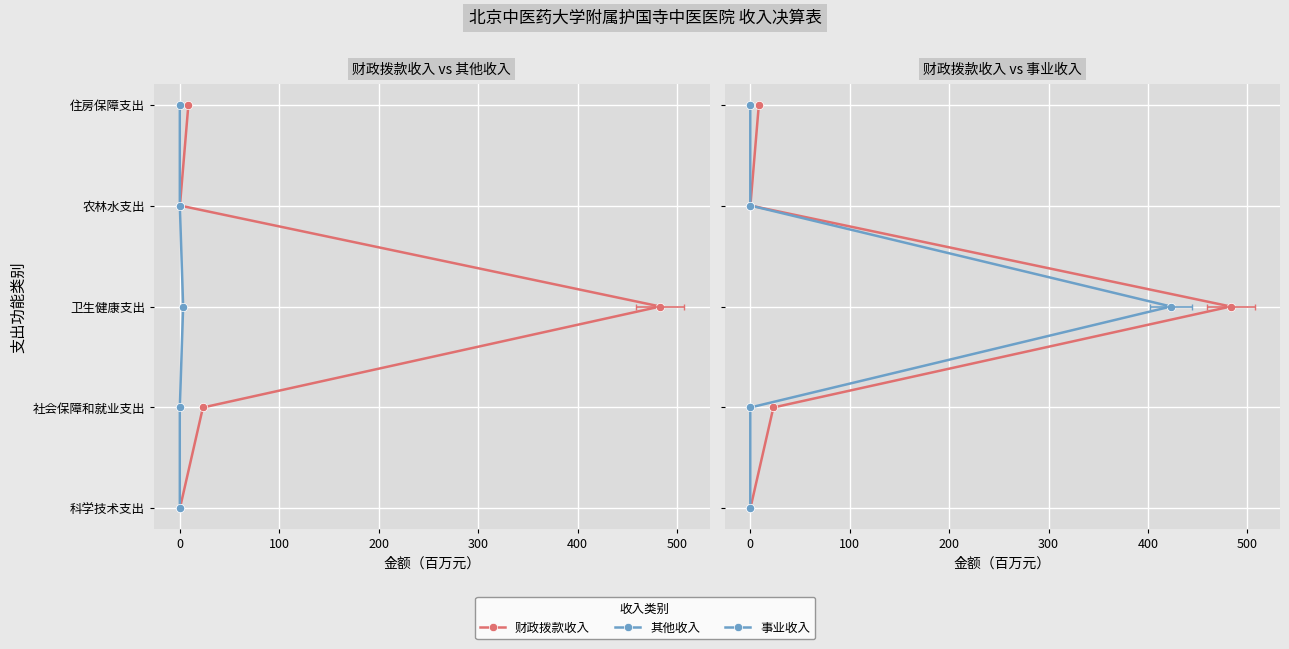

True or false: 事业收入 and 财政拨款收入 intersect in this chart.

False